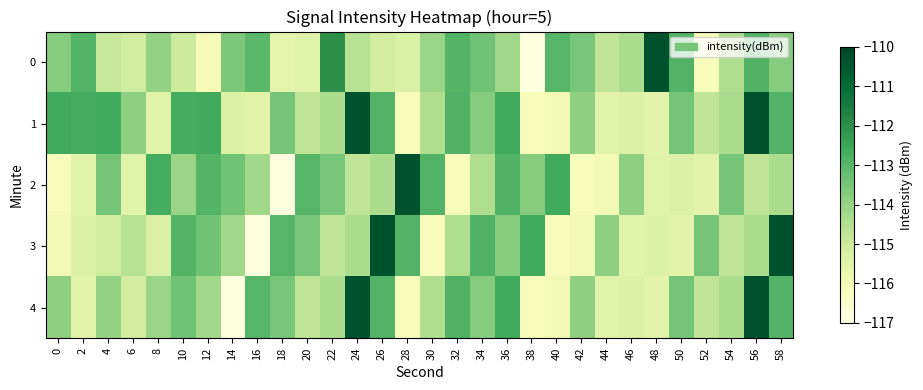

Reading left to right, list all the values displayed in this chart.

0: 0=-113.7	2=-112.9	4=-114.9	6=-115.1	8=-114.0	10=-115.0	12=-116.1	14=-113.6	16=-113.1	18=-115.6	20=-115.5	22=-112.0	24=-114.6	26=-115.1	28=-115.3	30=-114.1	32=-112.9	34=-113.4	36=-114.2	38=-116.8	40=-113.0	42=-113.5	44=-114.8	46=-114.4	48=-110.3	50=-112.9	52=-116.2	54=-114.4	56=-112.9	58=-113.7
1: 0=-112.6	2=-112.7	4=-112.6	6=-113.9	8=-115.5	10=-112.7	12=-112.6	14=-115.4	16=-115.6	18=-113.5	20=-114.8	22=-114.4	24=-110.3	26=-112.9	28=-116.2	30=-114.4	32=-112.9	34=-113.7	36=-112.6	38=-116.1	40=-115.9	42=-113.9	44=-115.5	46=-115.4	48=-115.6	50=-113.5	52=-114.8	54=-114.4	56=-110.3	58=-112.9
2: 0=-116.1	2=-115.5	4=-113.5	6=-115.5	8=-112.7	10=-114.1	12=-112.9	14=-113.4	16=-114.2	18=-116.8	20=-113.0	22=-113.5	24=-114.8	26=-114.4	28=-110.3	30=-112.9	32=-116.2	34=-114.4	36=-112.9	38=-113.7	40=-112.6	42=-116.1	44=-115.9	46=-113.9	48=-115.5	50=-115.4	52=-115.6	54=-113.5	56=-114.8	58=-114.4
3: 0=-115.9	2=-115.4	4=-115.1	6=-114.6	8=-115.3	10=-112.9	12=-113.4	14=-114.2	16=-116.8	18=-113.0	20=-113.5	22=-114.8	24=-114.4	26=-110.3	28=-112.9	30=-116.2	32=-114.4	34=-112.9	36=-113.7	38=-112.6	40=-116.1	42=-115.9	44=-113.9	46=-115.5	48=-115.4	50=-115.6	52=-113.5	54=-114.8	56=-114.4	58=-110.3
4: 0=-113.9	2=-115.6	4=-114.0	6=-115.1	8=-114.1	10=-113.4	12=-114.2	14=-116.8	16=-113.0	18=-113.5	20=-114.8	22=-114.4	24=-110.3	26=-112.9	28=-116.2	30=-114.4	32=-112.9	34=-113.7	36=-112.6	38=-116.1	40=-115.9	42=-113.9	44=-115.5	46=-115.4	48=-115.6	50=-113.5	52=-114.8	54=-114.4	56=-110.3	58=-112.9